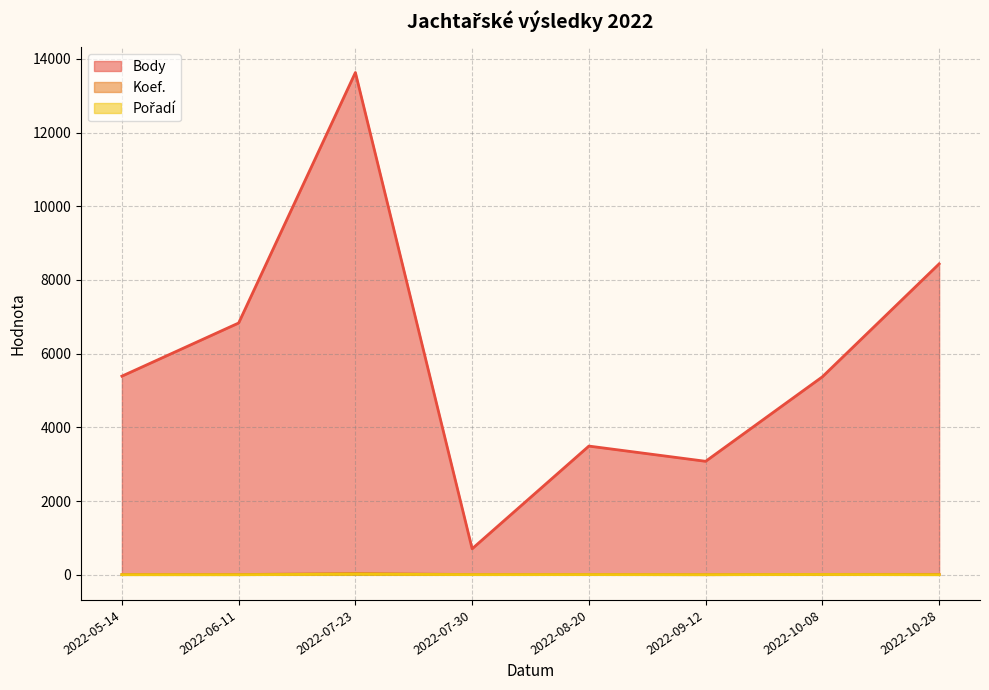

True or false: Body has a value of 2251 at 2022-06-11.

False